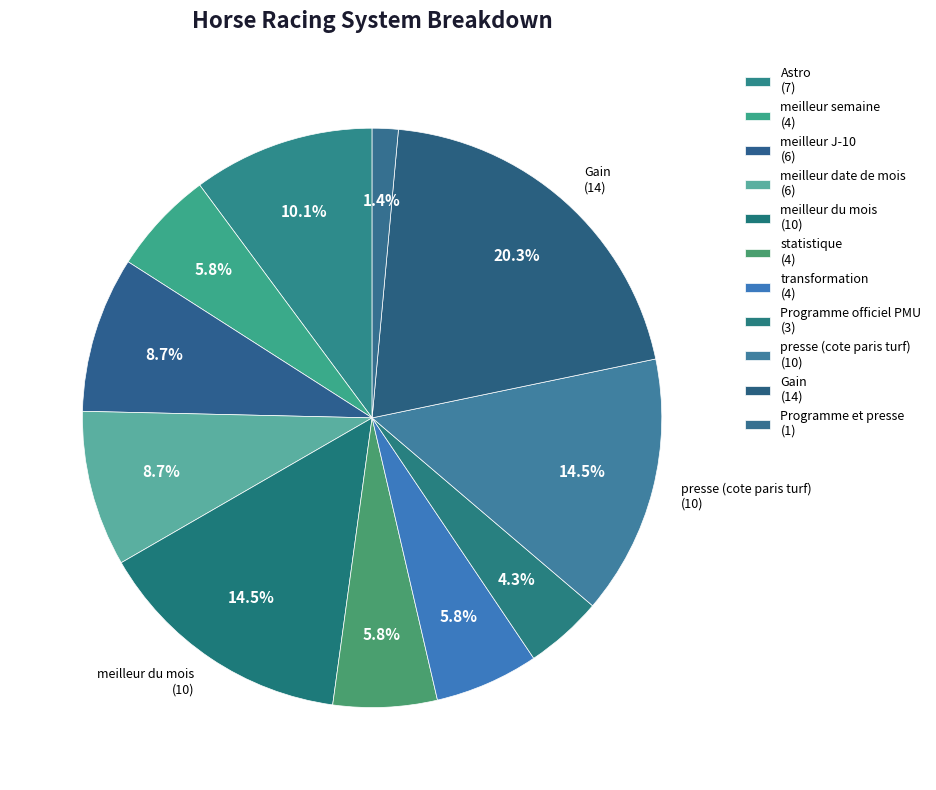

What is the change in value from meilleur date de mois to Programme officiel PMU?

-3